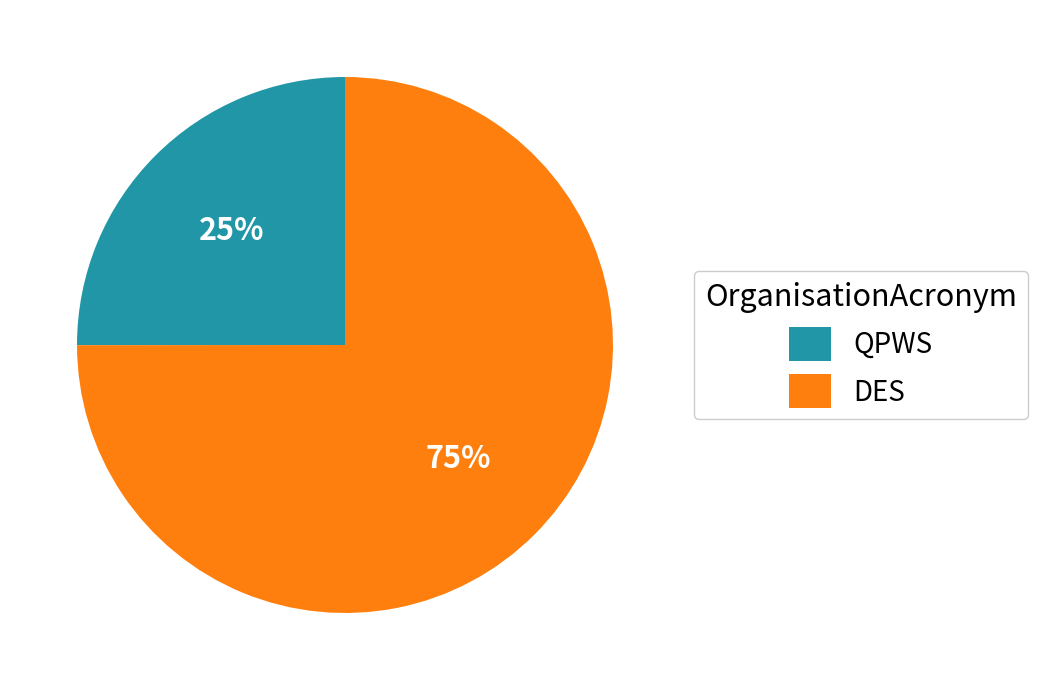

To the nearest percent, what percentage of the pie is QPWS?

25%